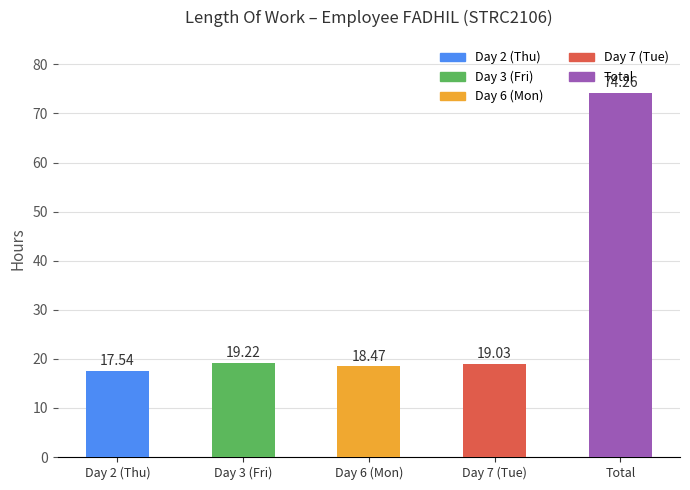

What position from the left is Day 3 (Fri)?

2